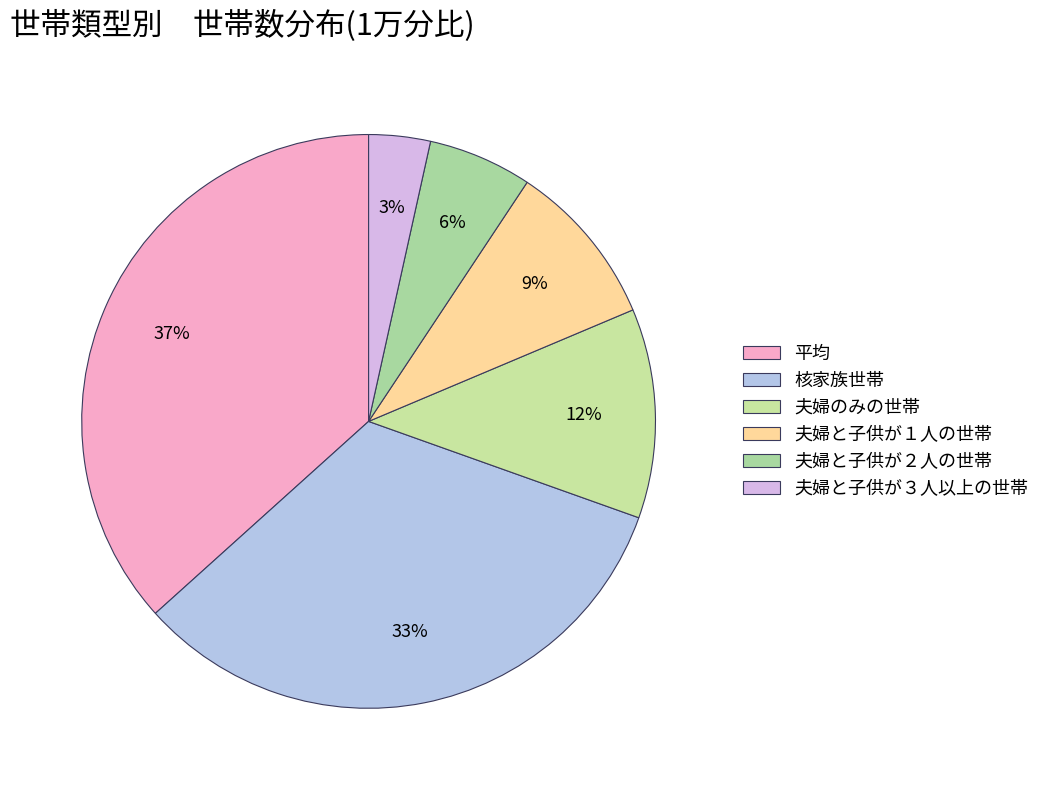

Which has a higher value, 核家族世帯 or 夫婦と子供が３人以上の世帯?

核家族世帯